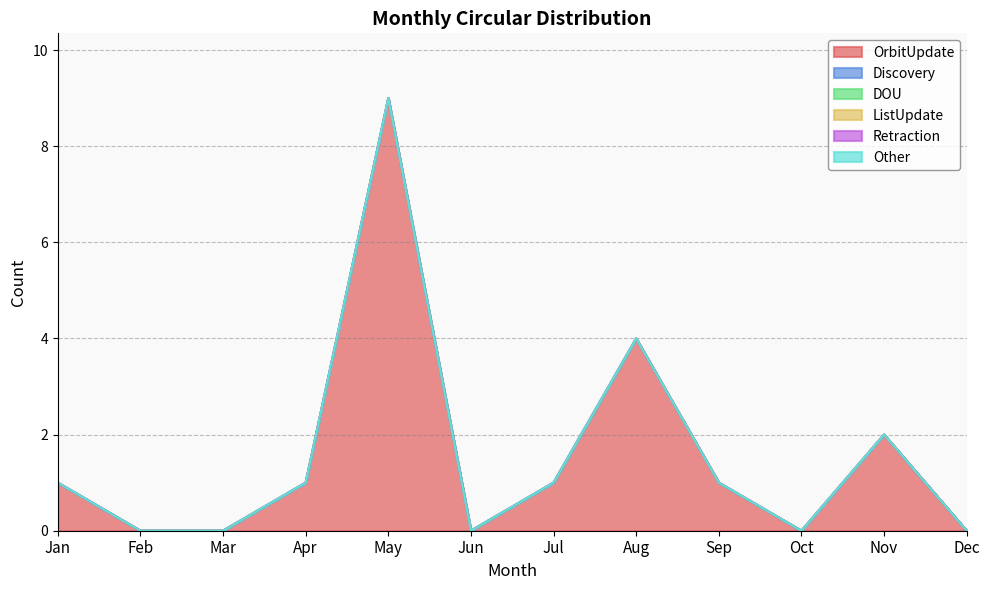

At which category is the sum across all series the highest?

May